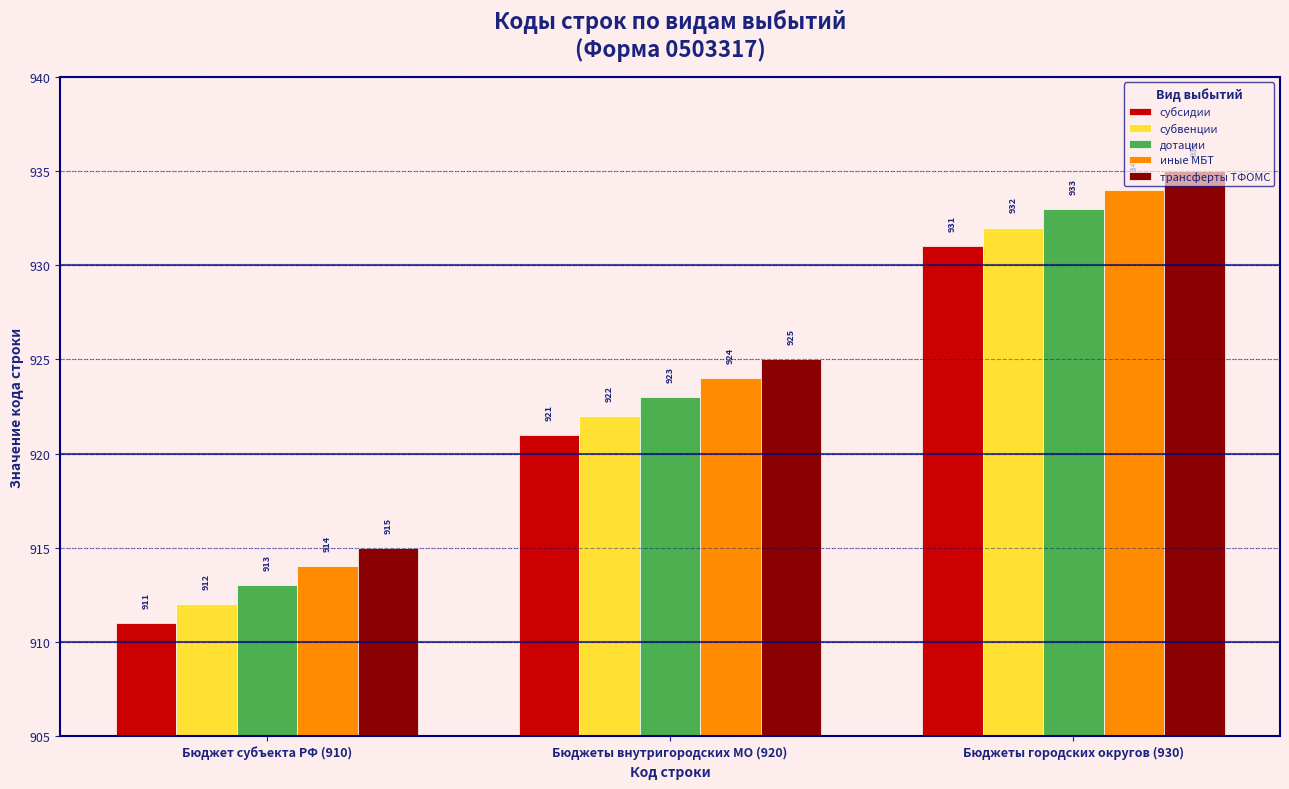

Reading right to left, transcribe all the data shown in this chart.

субсидии: Бюджеты городских округов (930)=931	Бюджеты внутригородских МО (920)=921	Бюджет субъекта РФ (910)=911
субвенции: Бюджеты городских округов (930)=932	Бюджеты внутригородских МО (920)=922	Бюджет субъекта РФ (910)=912
дотации: Бюджеты городских округов (930)=933	Бюджеты внутригородских МО (920)=923	Бюджет субъекта РФ (910)=913
иные МБТ: Бюджеты городских округов (930)=934	Бюджеты внутригородских МО (920)=924	Бюджет субъекта РФ (910)=914
трансферты ТФОМС: Бюджеты городских округов (930)=935	Бюджеты внутригородских МО (920)=925	Бюджет субъекта РФ (910)=915